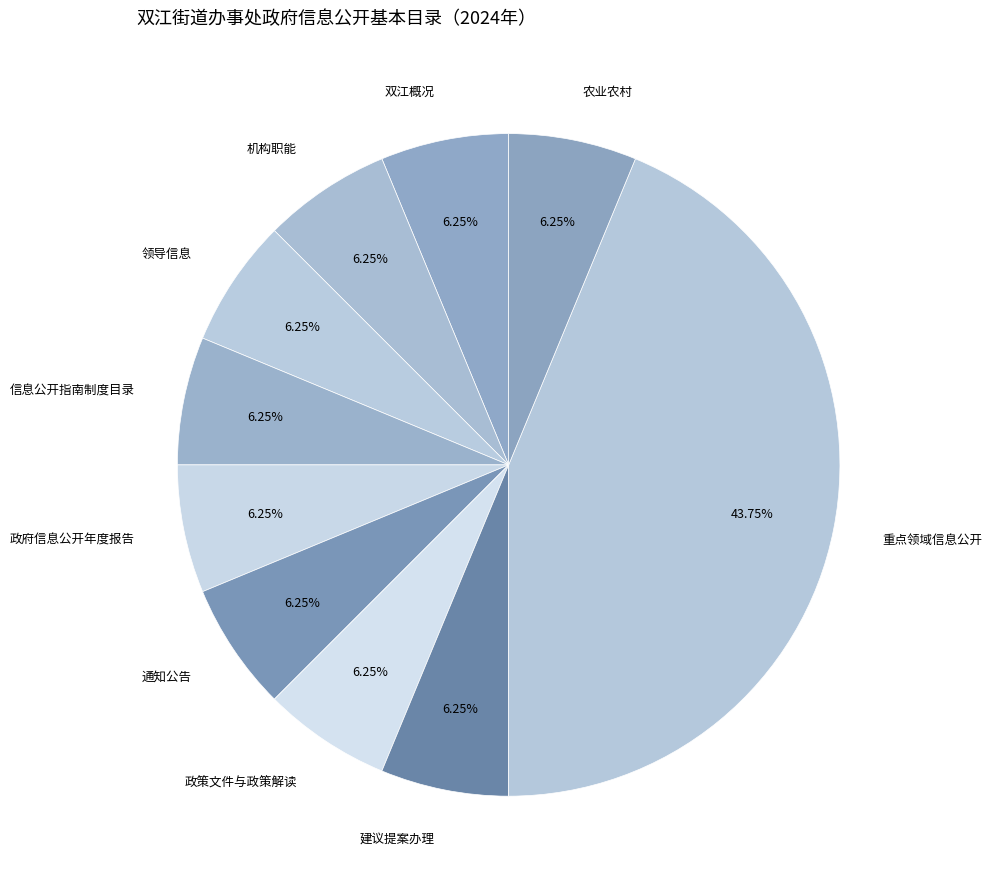

Count the number of slices in the pie.

10